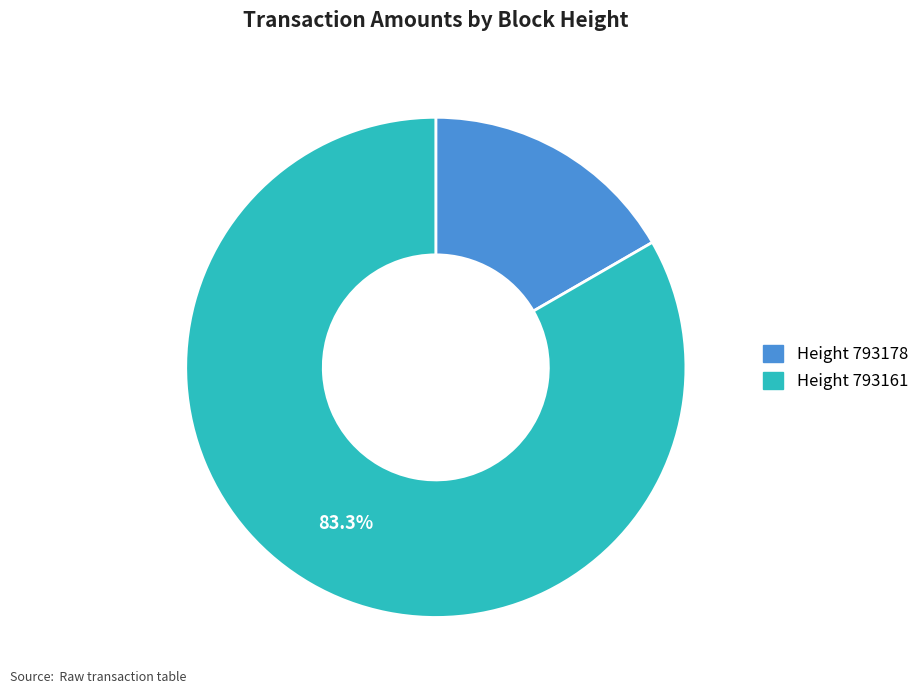

Is there a majority slice in this chart?

Yes